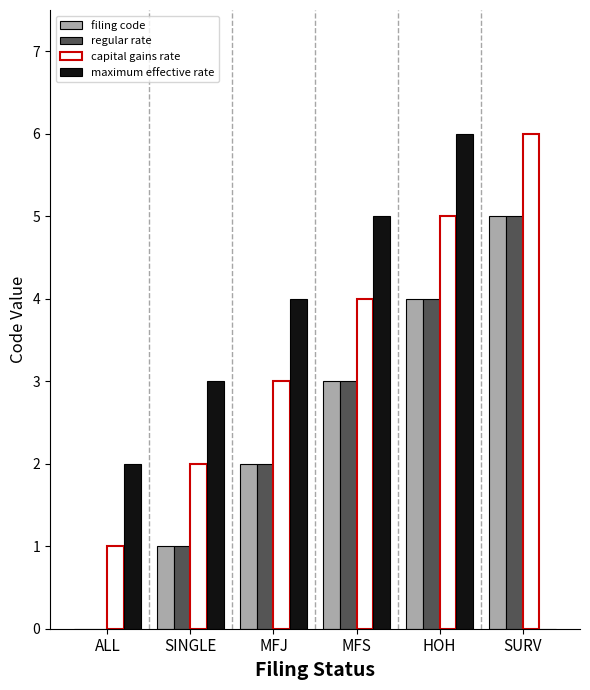

What is the sum of the regular rate values at MFJ and MFS?

5